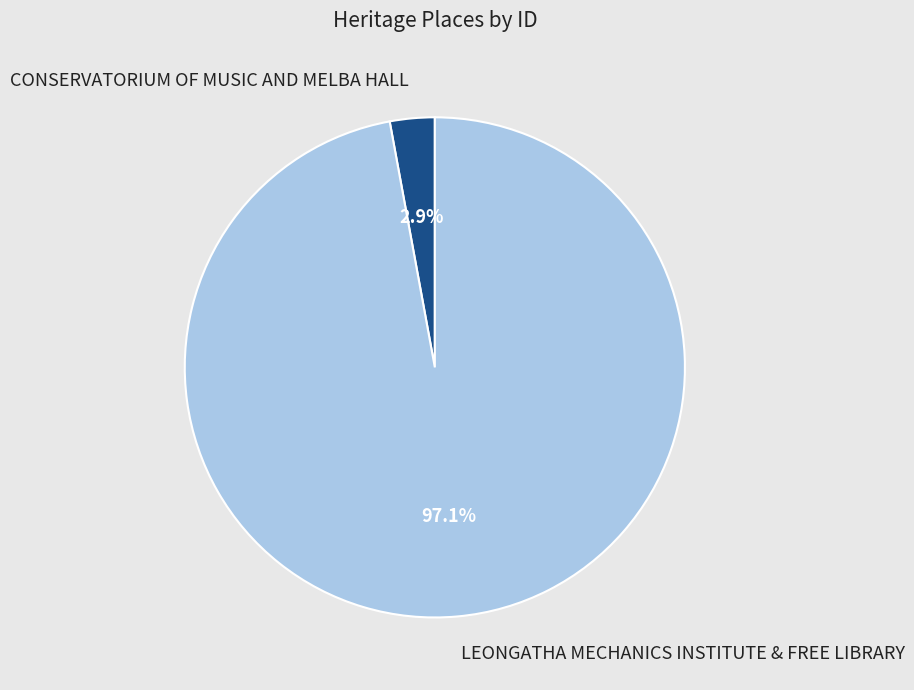

What percentage is the CONSERVATORIUM OF MUSIC AND MELBA HALL slice, to the nearest percent?

3%